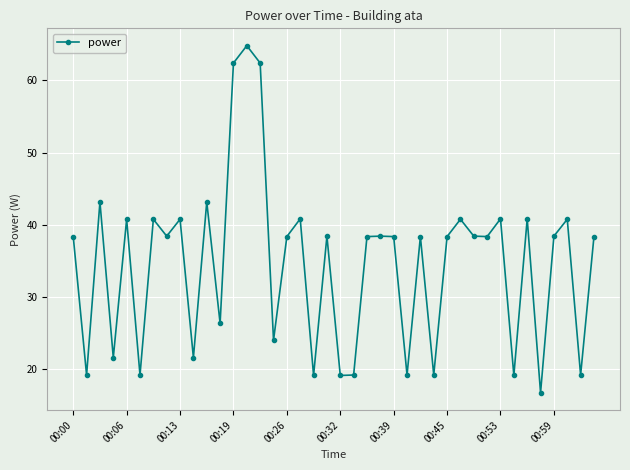

What is the maximum value shown in the chart?

64.8